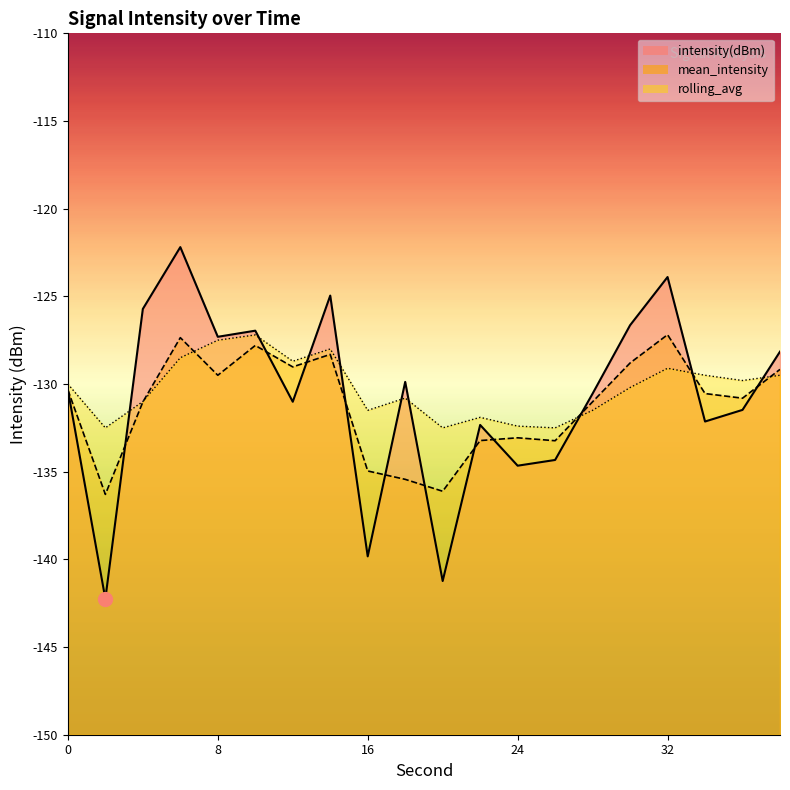

What is the value of the rolling_avg point at the 19th from the left?

-129.8